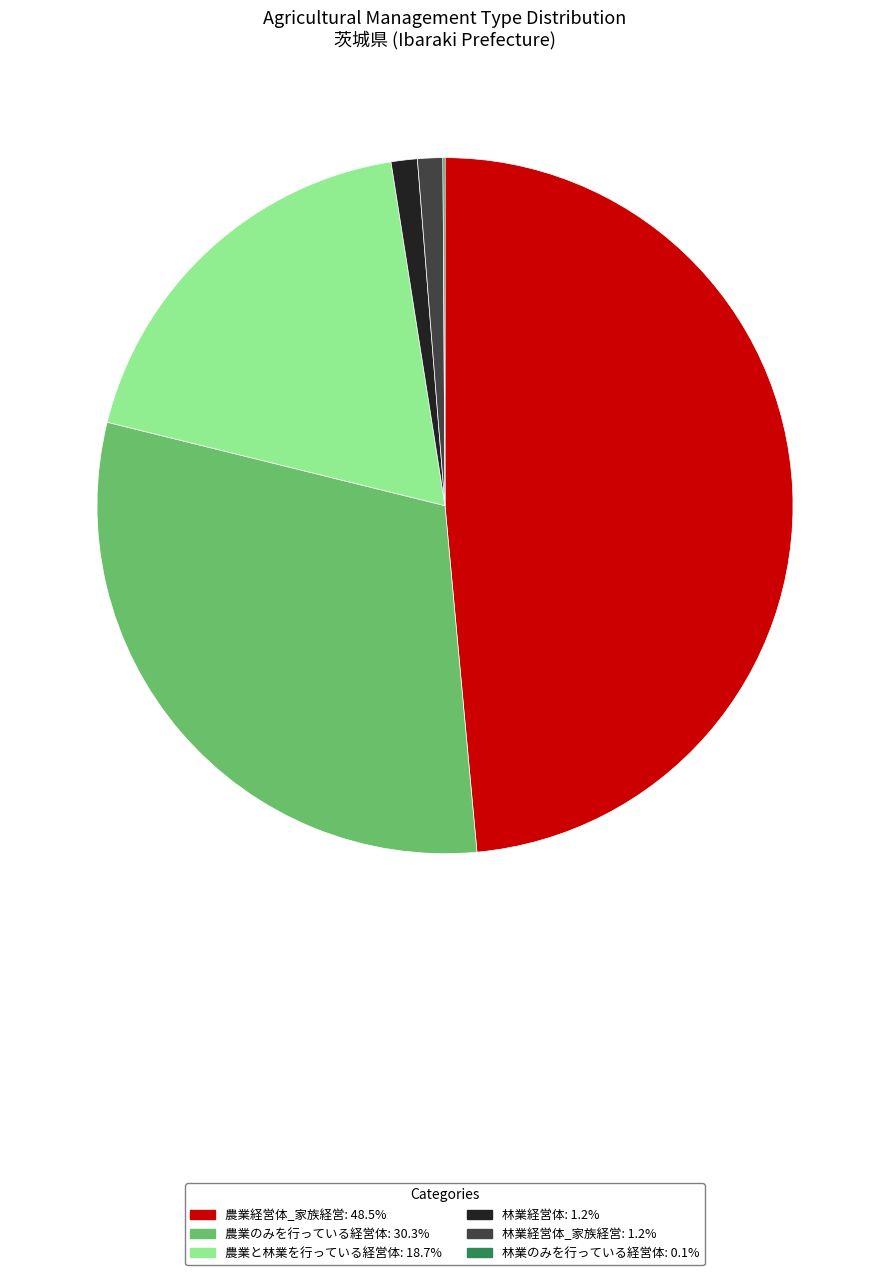

Is there any slice that represents more than half of the pie?

No